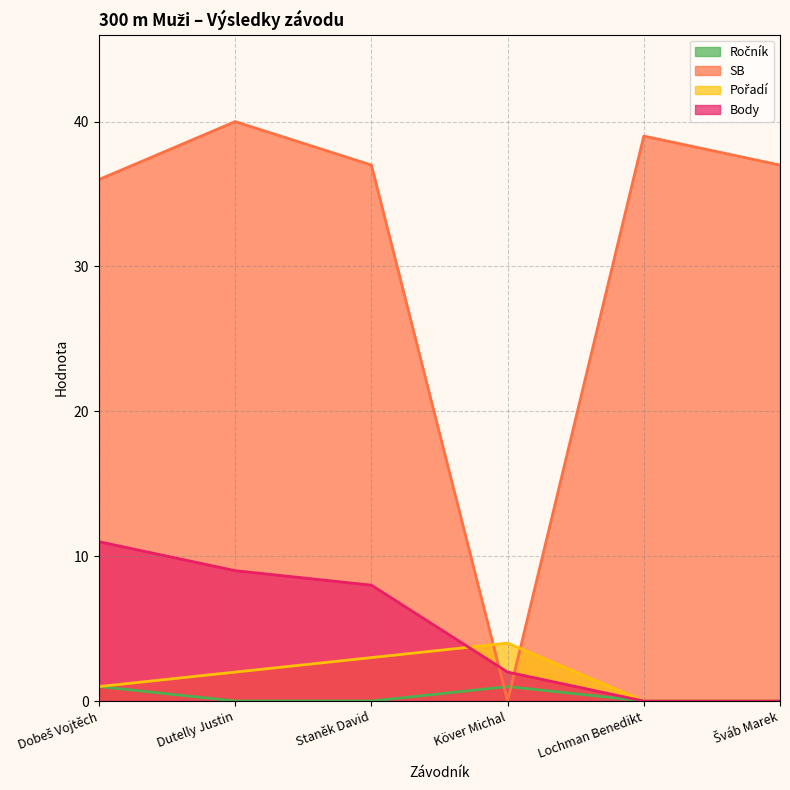

Rank the series by their maximum value, from lowest to highest.

Ročník, Pořadí, Body, SB